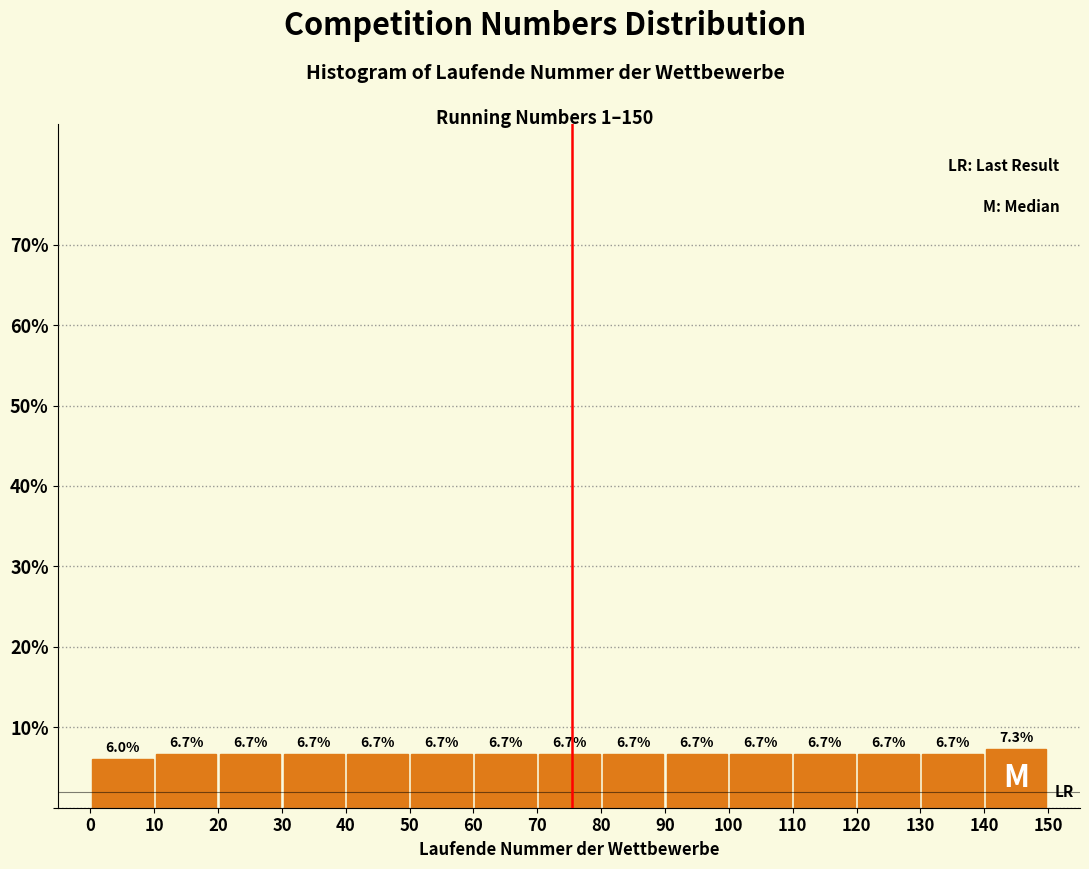

Reading left to right, list every bar in this chart as the range it spans on the x-axis followed by its height.

0 to 10: 6.0
10 to 20: 6.7
20 to 30: 6.7
30 to 40: 6.7
40 to 50: 6.7
50 to 60: 6.7
60 to 70: 6.7
70 to 80: 6.7
80 to 90: 6.7
90 to 100: 6.7
100 to 110: 6.7
110 to 120: 6.7
120 to 130: 6.7
130 to 140: 6.7
140 to 150: 7.3